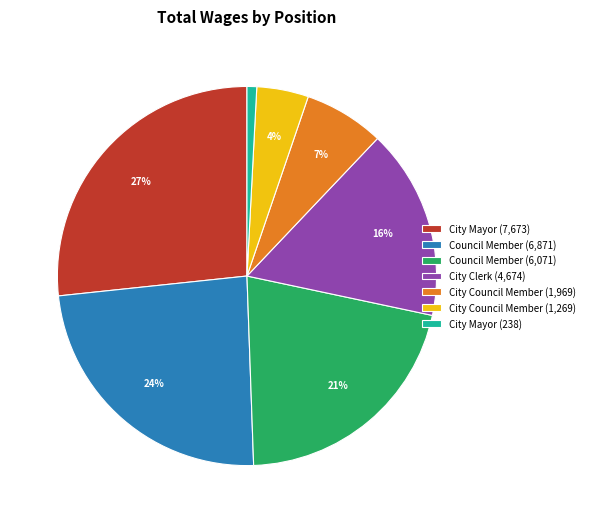

To the nearest percent, what percentage of the pie is City Mayor (238)?

1%